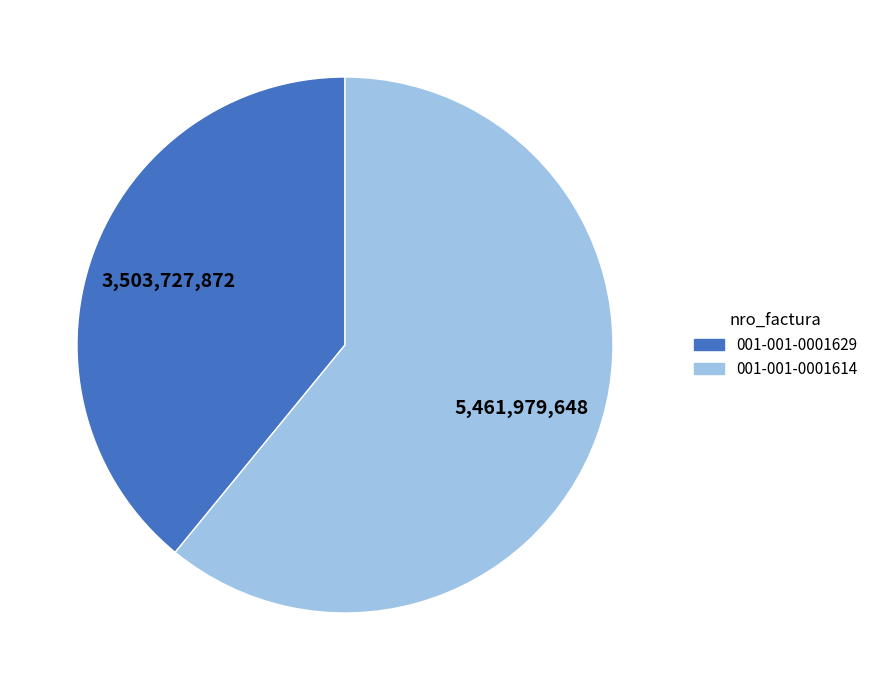

Which has a higher value, 001-001-0001629 or 001-001-0001614?

001-001-0001614